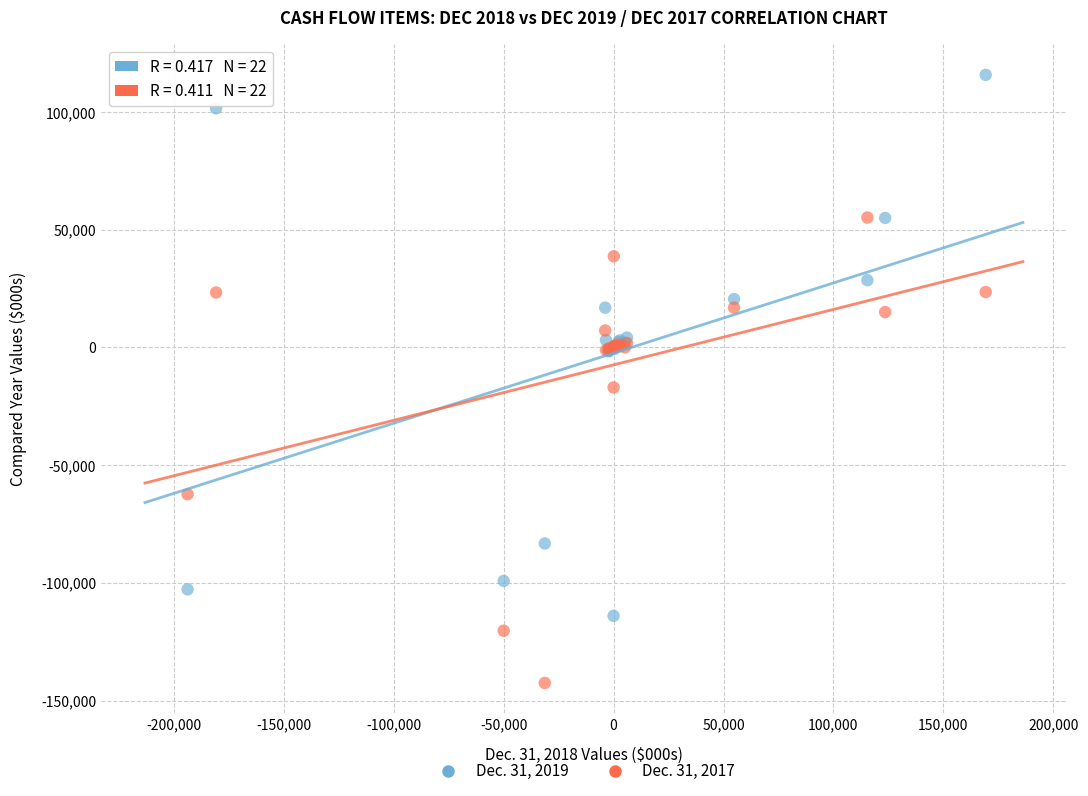

Across all series, what Y value is closest to -13378?

-17000